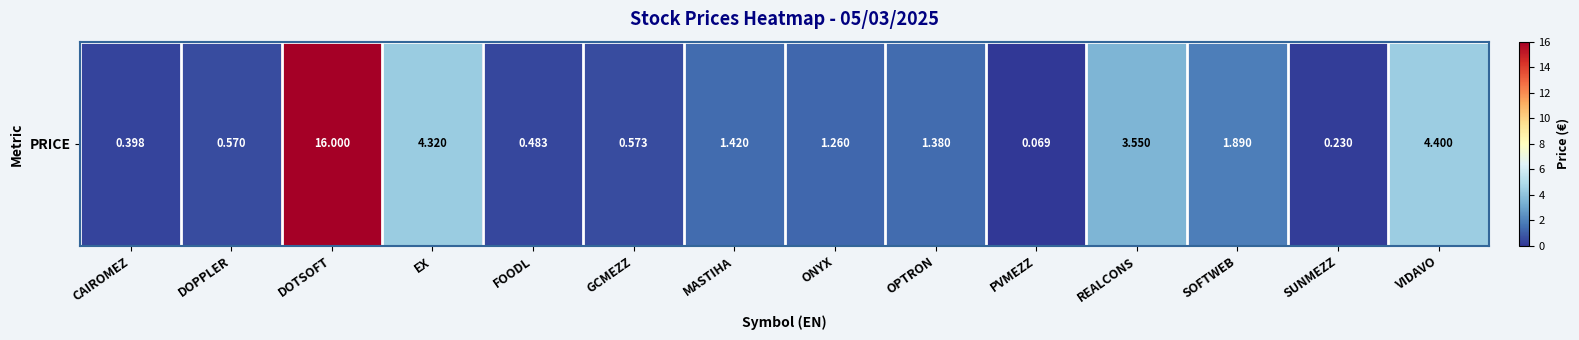

True or false: the data shows 0.1 at PVMEZZ.

False